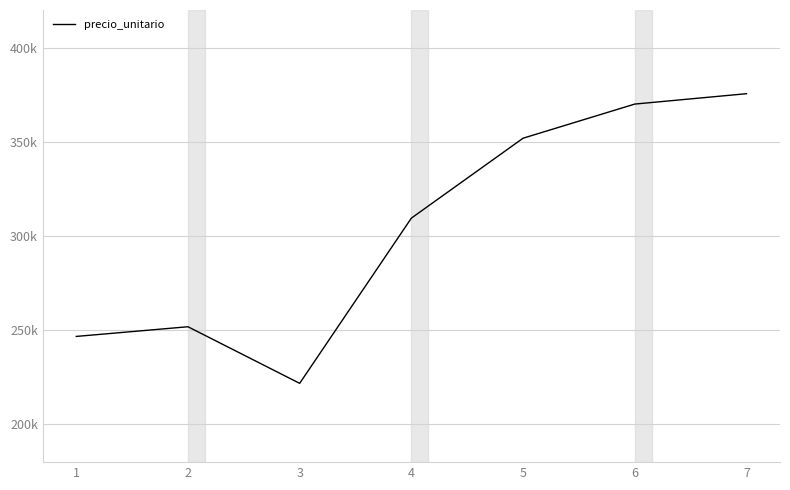

Which has a higher value, 3 or 7?

7